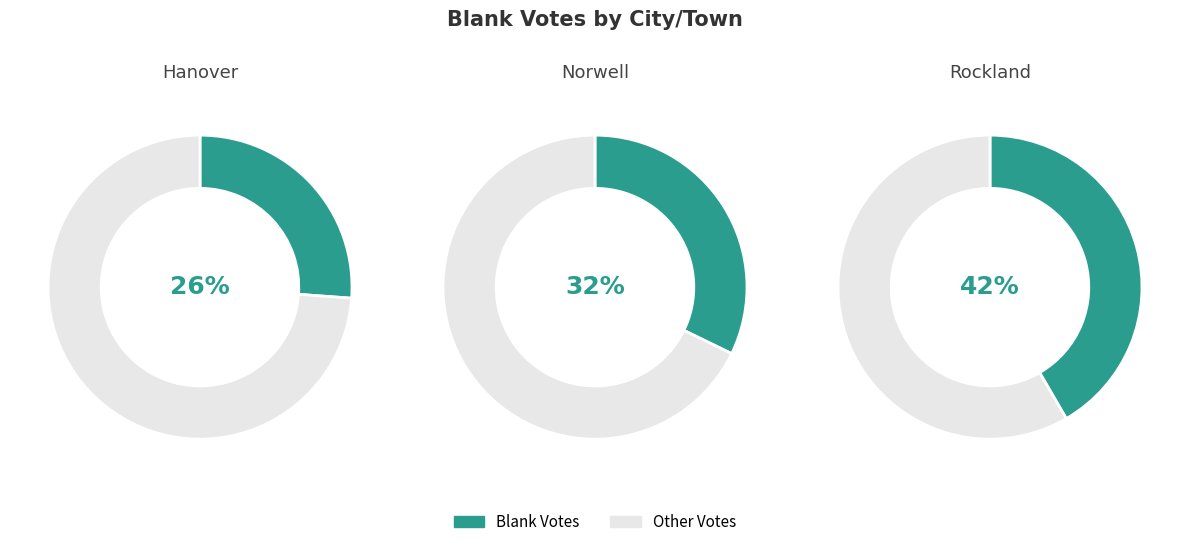

Rank the categories by value from lowest to highest.

Hanover, Norwell, Rockland